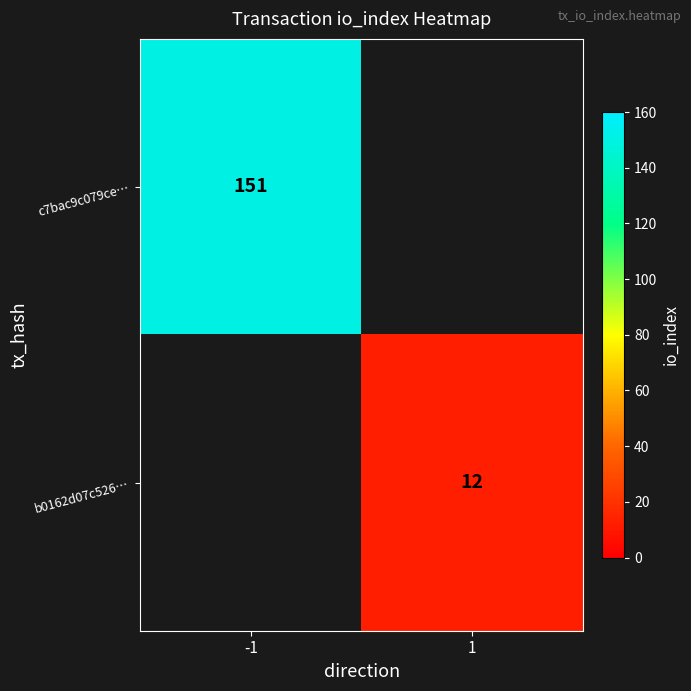

How many categories are shown in the chart?

2